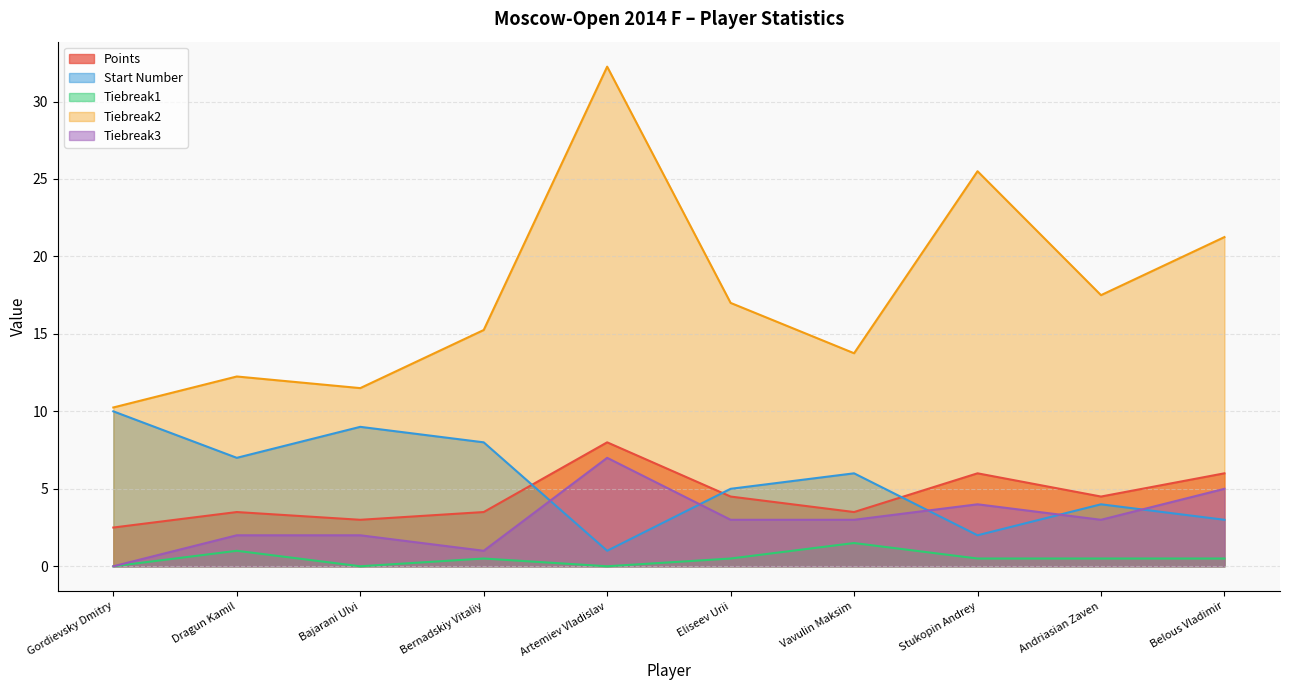

What position from the left is Eliseev Urii?

6